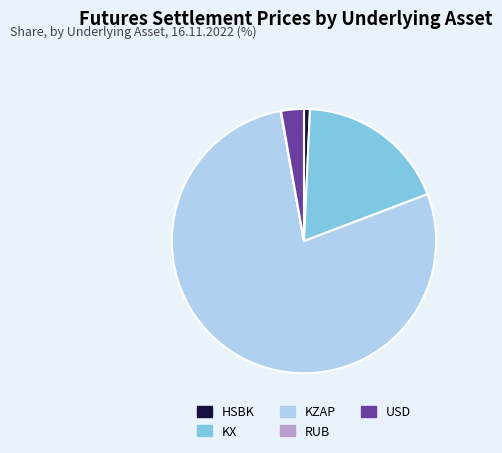

What is the largest slice in the pie chart?

KZAP